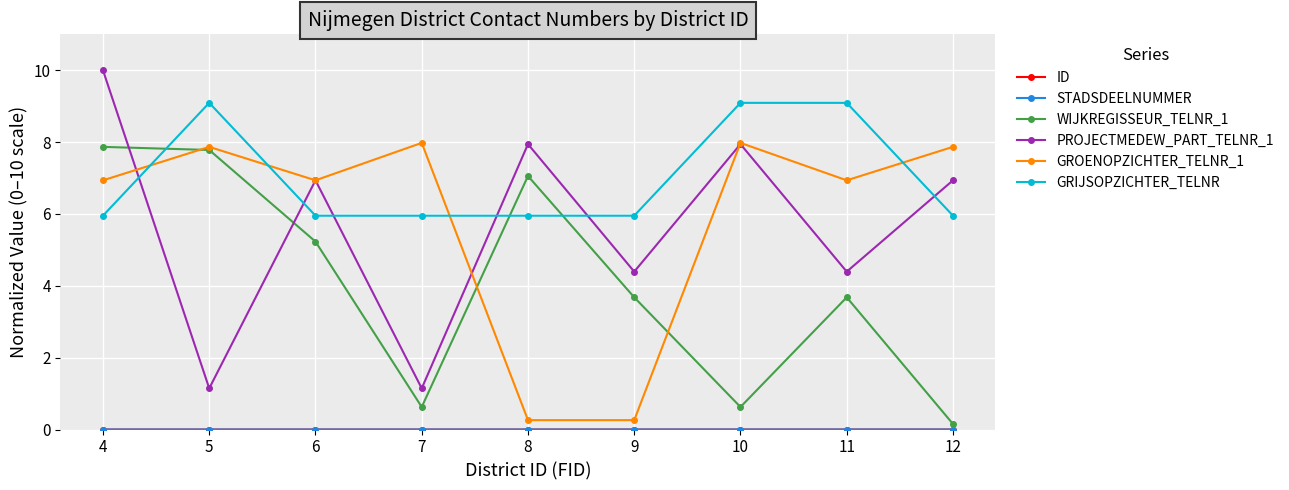

What is the value of the GROENOPZICHTER_TELNR_1 point at the 6th from the left?

0.3